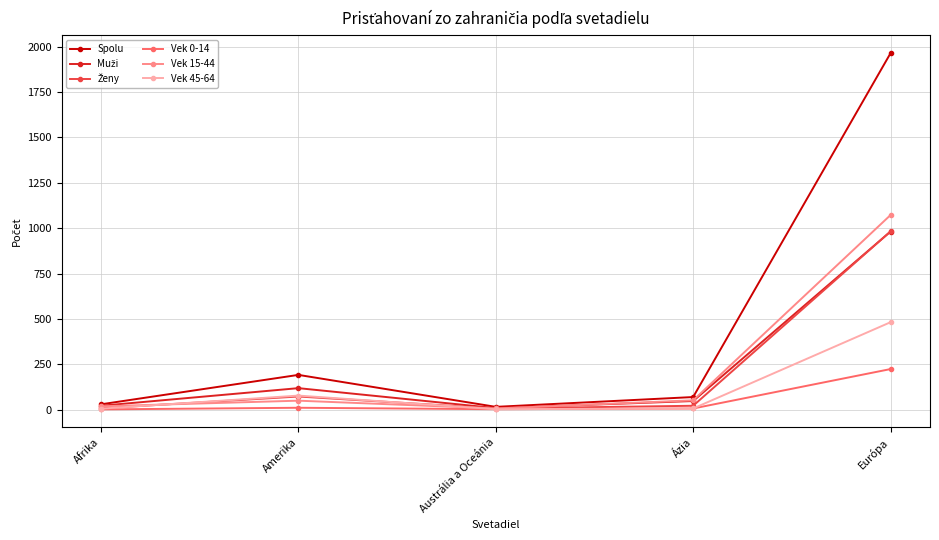

At which category is the sum across all series the highest?

Európa